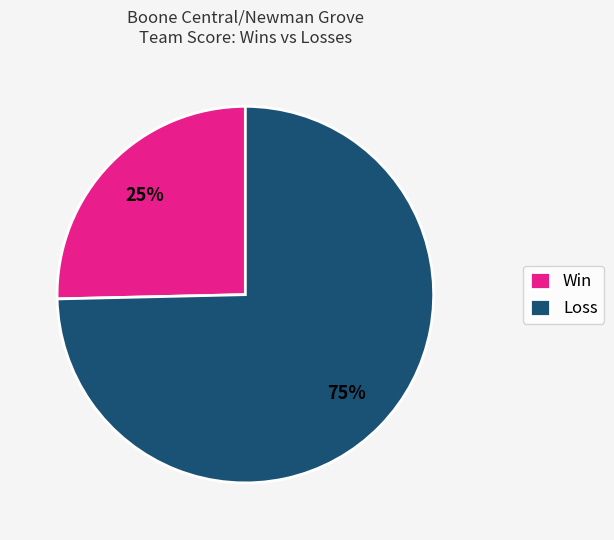

Does Loss represent more than half of the total?

Yes